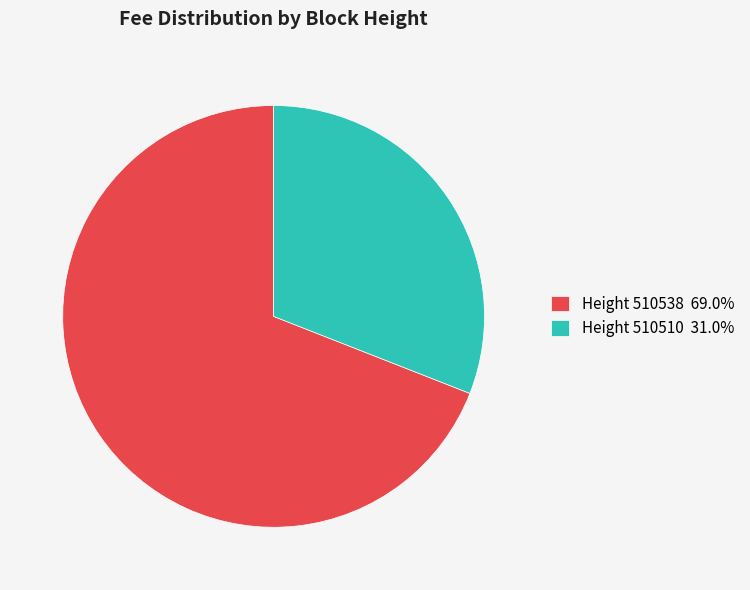

Does Height 510510 31.0% account for over 50% of the chart?

No